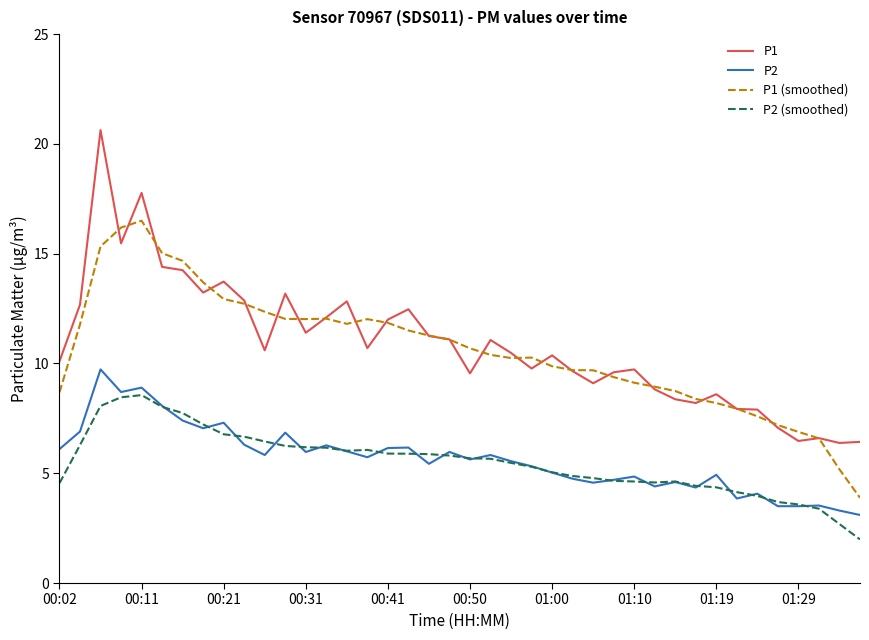

True or false: P2 (smoothed) and P1 intersect in this chart.

False